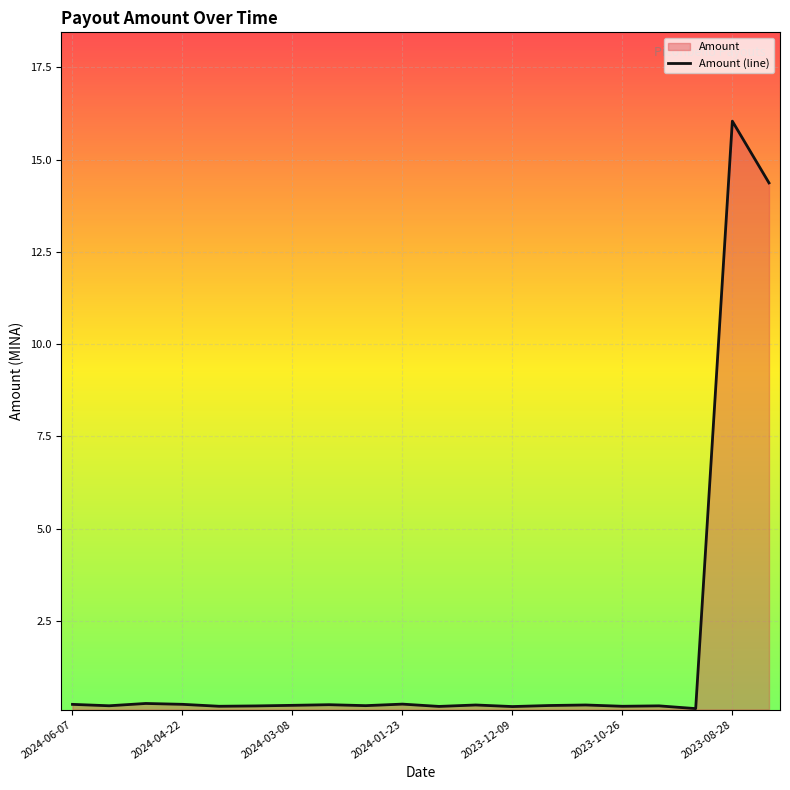

At which category does the chart reach its peak across all series?

2023-08-28